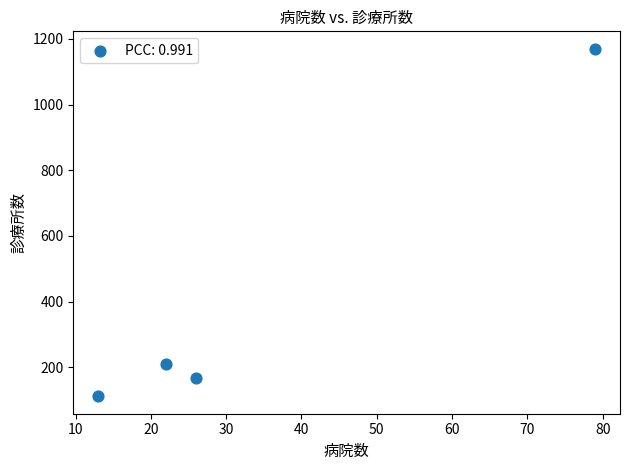

What Y value in the scatter plot is closest to 641?

210